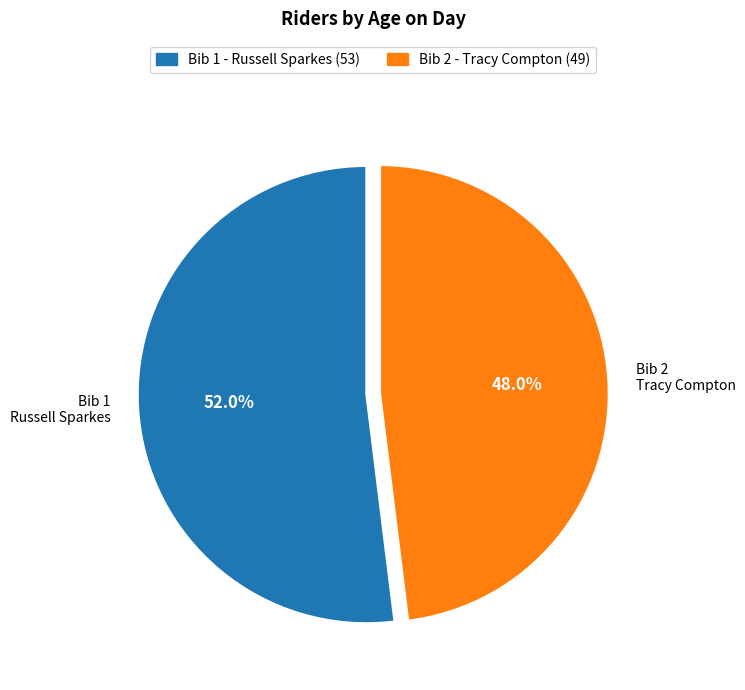

To the nearest percent, what percentage of the pie is Bib 2 - Tracy Compton (49)?

48%